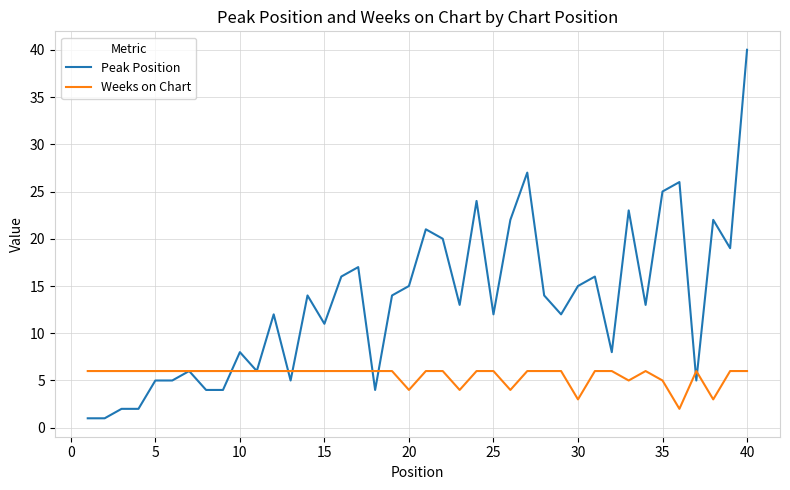

Which series has the largest range (max minus min)?

Peak Position